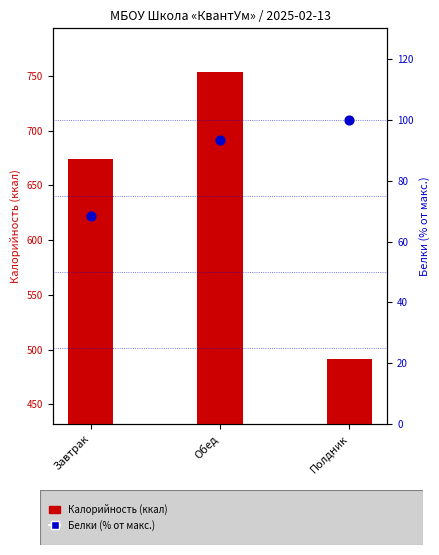

At how many categories does at least one series exceed 519?

2